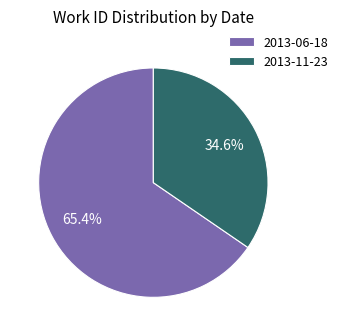

The 2013-06-18 slice represents 79% of the pie. True or false?

False